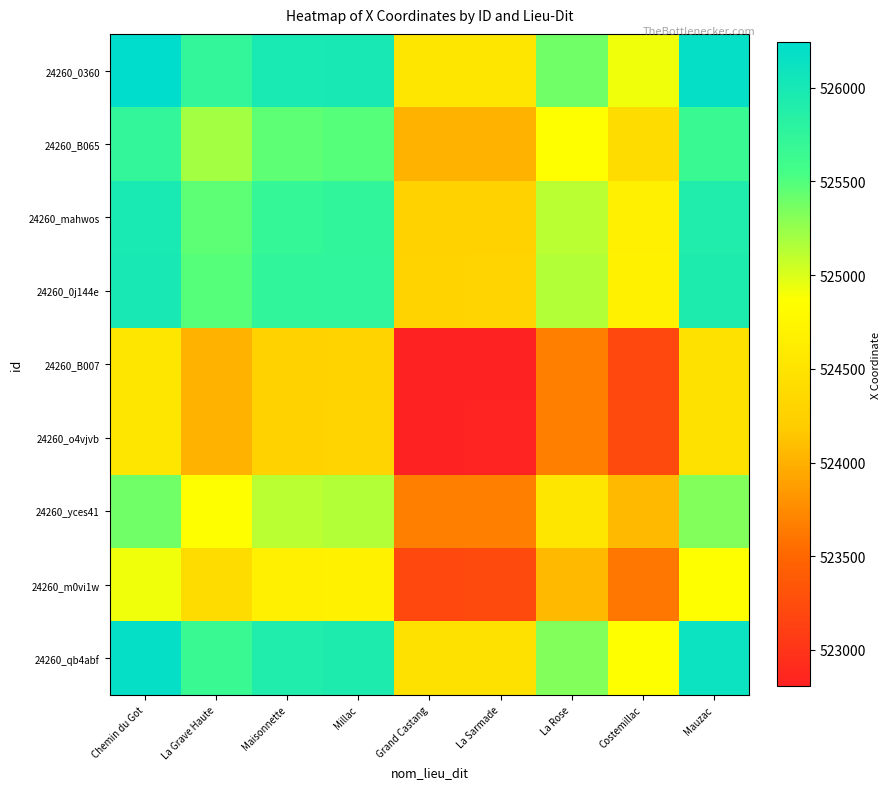

At how many categories does at least one series exceed 522972?

9